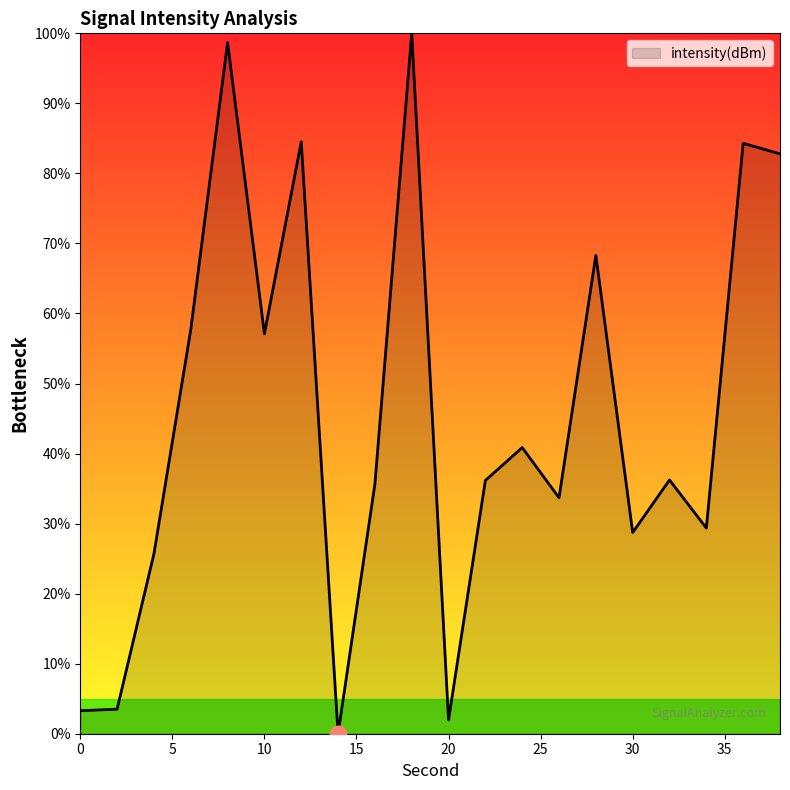

What is the difference between the maximum and minimum values?

100.0